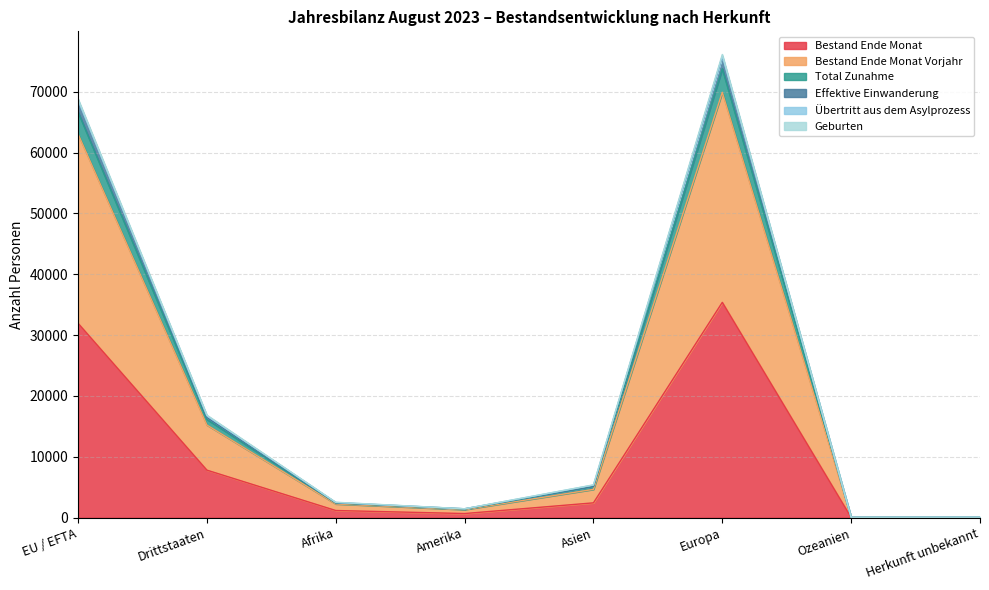

True or false: Geburten has more than 2 points higher than both neighbors.

False